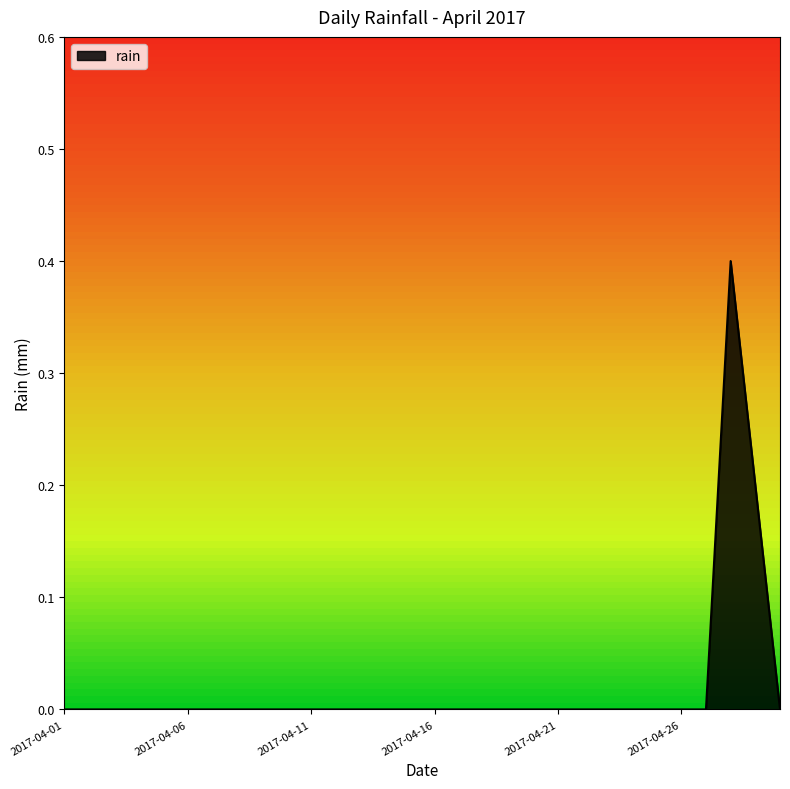

Does the chart have visible grid lines?

No